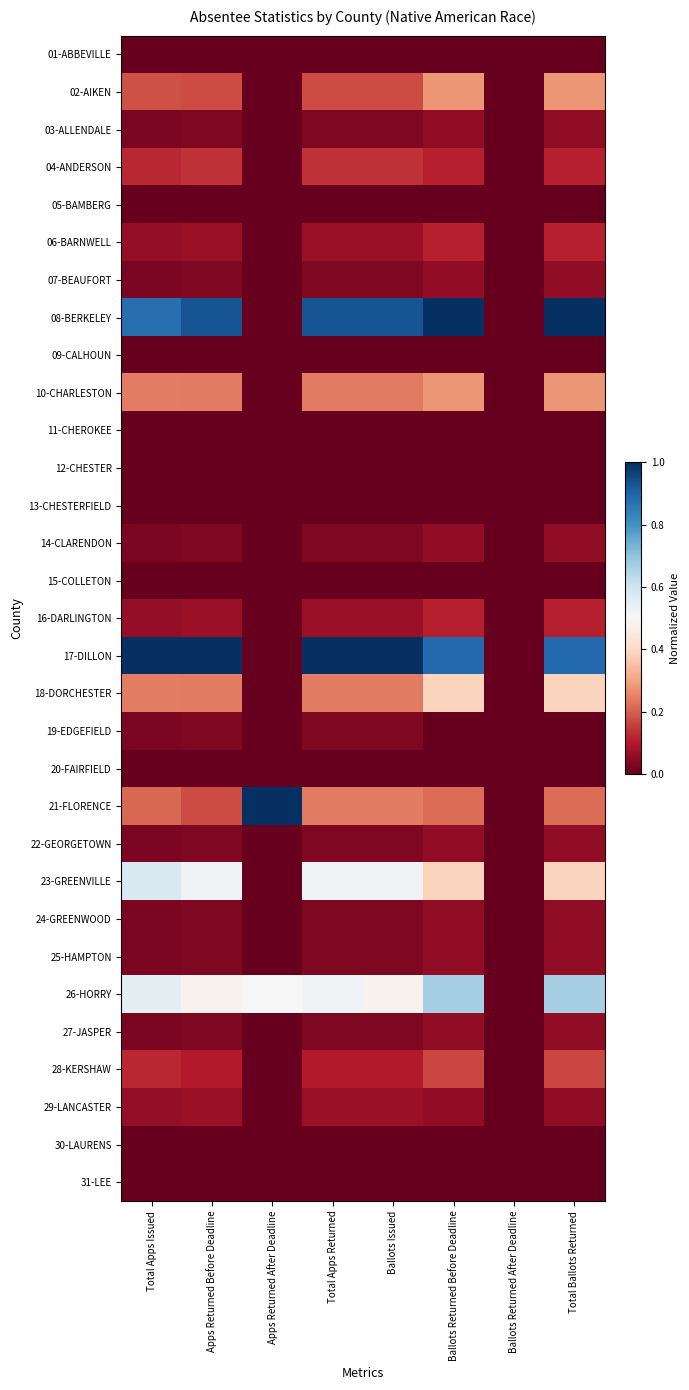

At which category does the chart reach its minimum across all series?

Total Apps Issued